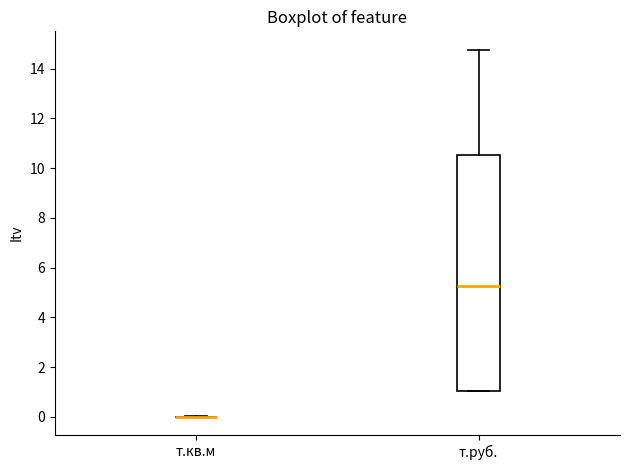

Which box is the tallest, from its lower edge to its upper edge?

т.руб.